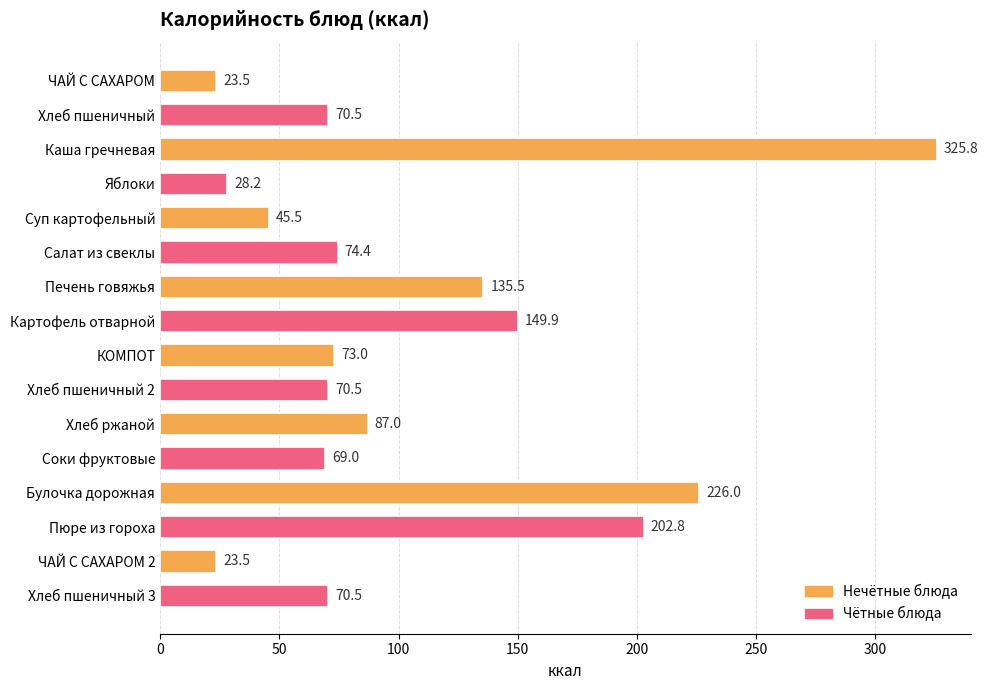

Which has a higher value, Соки фруктовые or Печень говяжья?

Печень говяжья